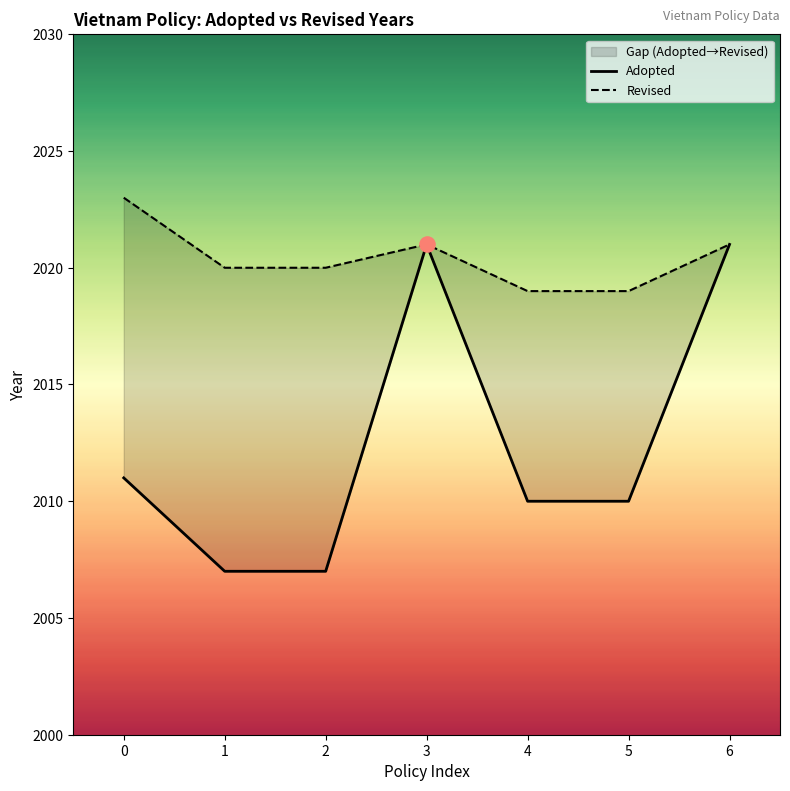

What is the total value across all series at 5?

4029